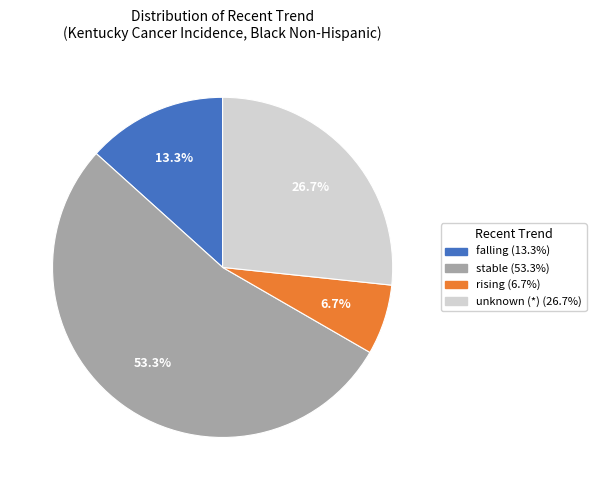

Is there a majority slice in this chart?

Yes